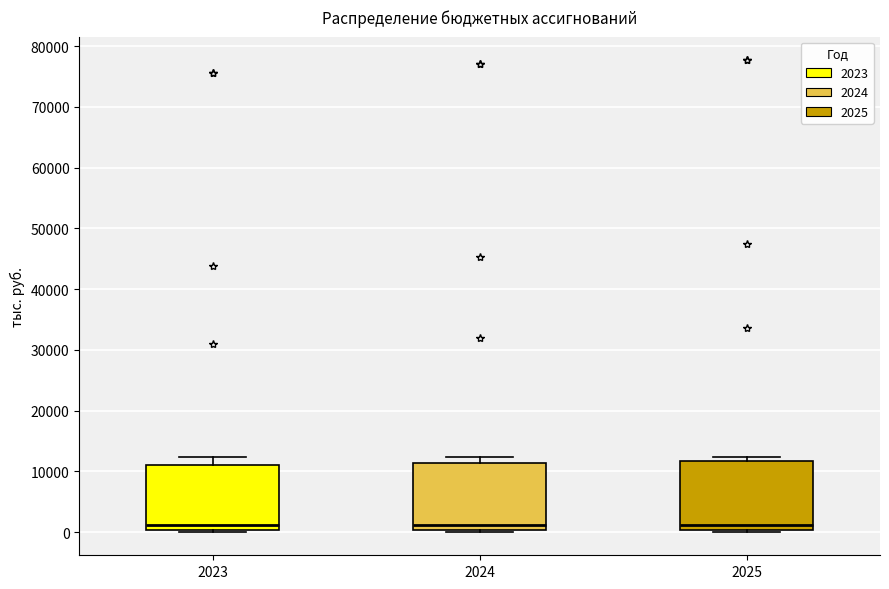

Reading left to right, read every box against the y-axis: the position of its median line, the range the box covers, and the ends of its whiskers. The values are not printed on the chart, so give them approximately, as read against the axis.

2023: median 1000, box 0 to 11000, whiskers 0 (just below the box's lower edge) to 12000
2024: median 1000, box 0 to 11000, whiskers 0 (just below the box's lower edge) to 12000
2025: median 1000, box 0 to 12000, whiskers 0 (just below the box's lower edge) to 12000 (just above the box's upper edge)